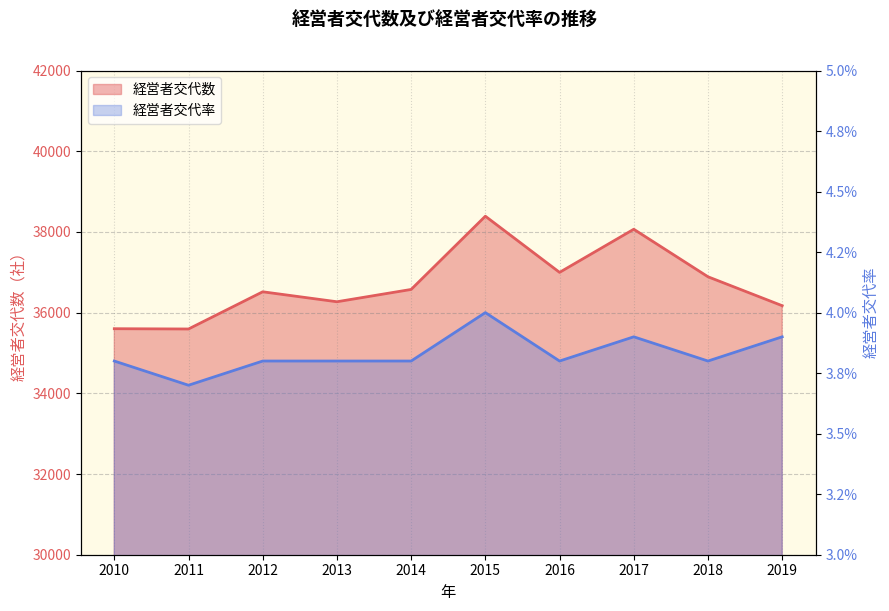

True or false: 経営者交代数 has a value of 14153.6 at 2016.

False